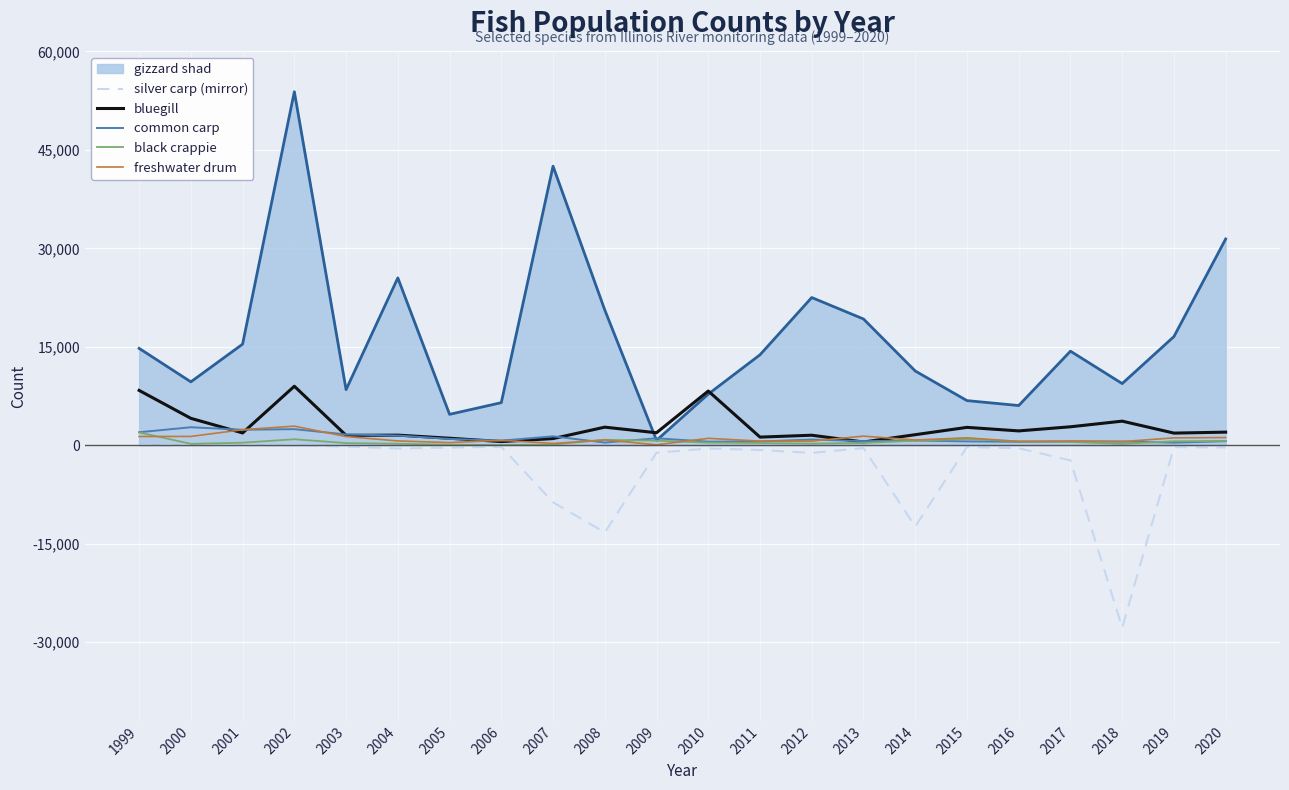

Which series has the largest total across all categories?

gizzard shad